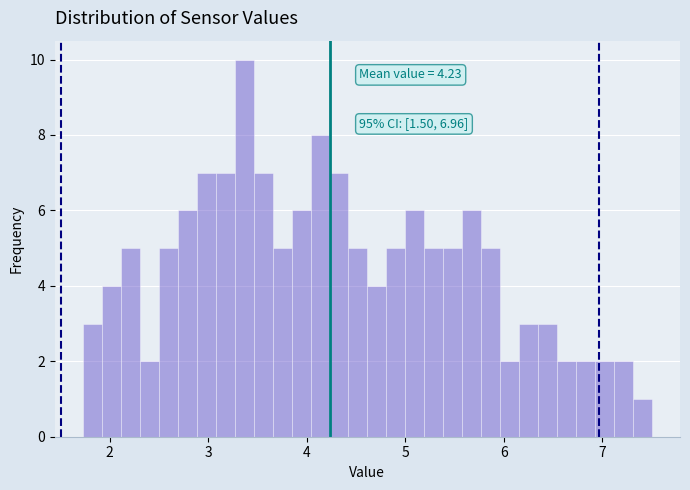

Read against the x-axis, roughly where is the centre of the tallest bar?

3.4